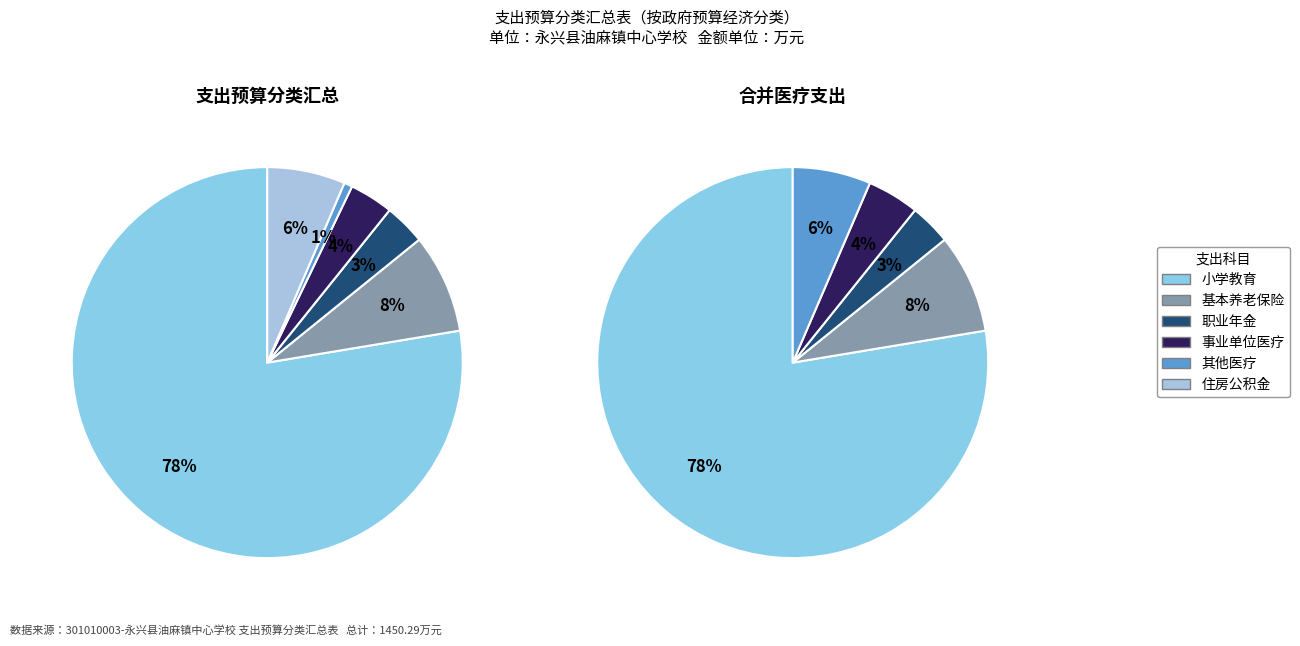

What is the majority slice?

小学教育